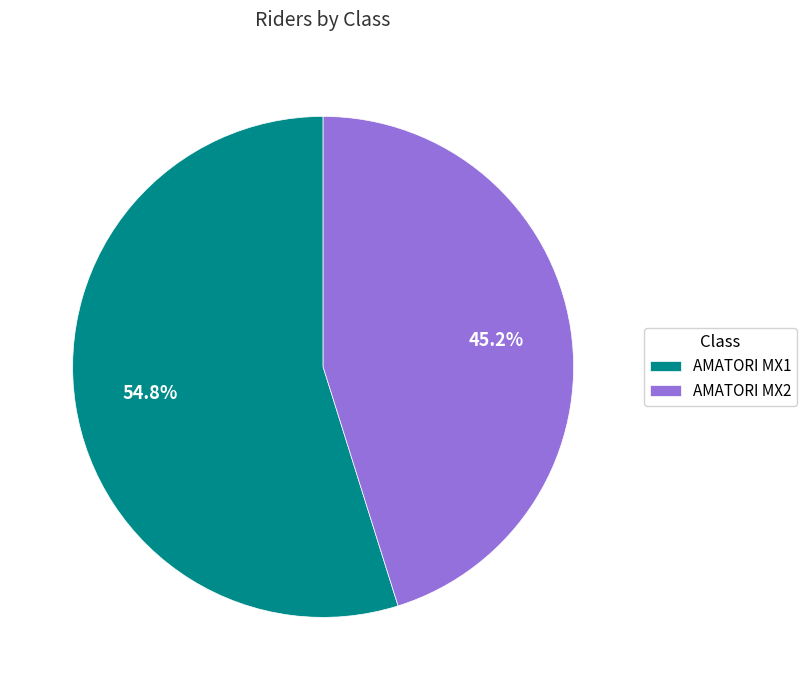

Does AMATORI MX1 represent more than half of the total?

Yes